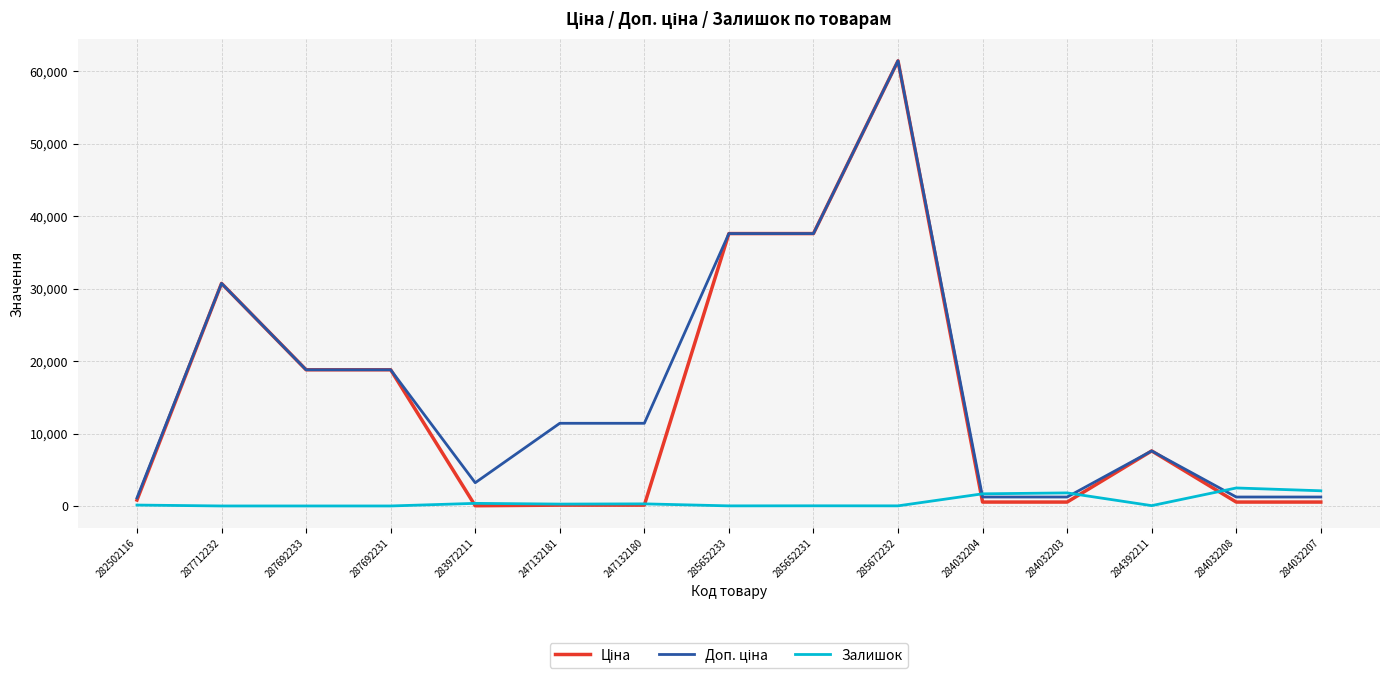

The Залишок series shows 260.0 at 247132181. True or false?

True